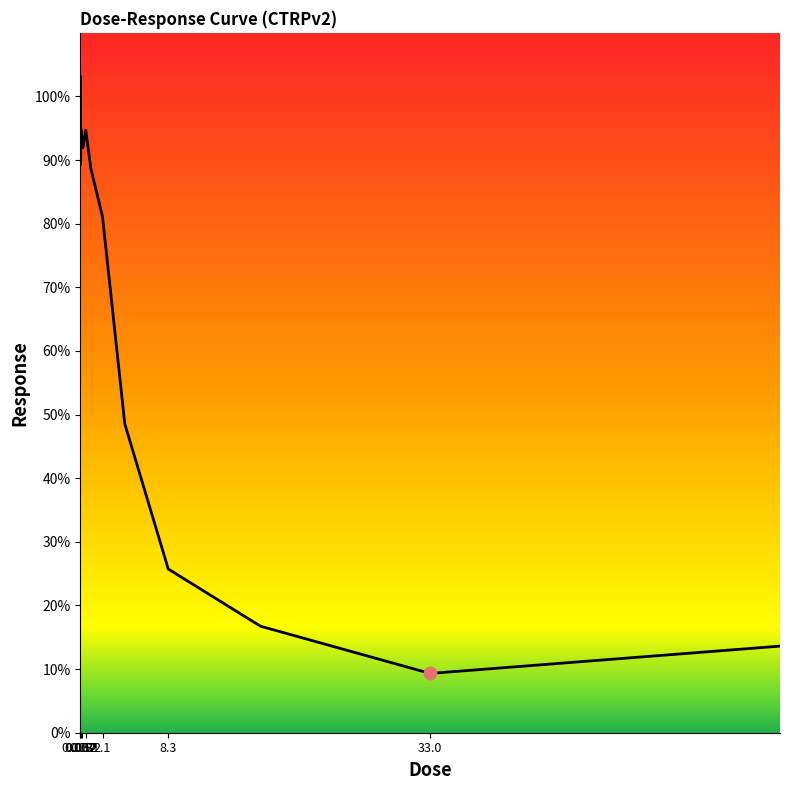

What is the greatest value displayed?

103.2